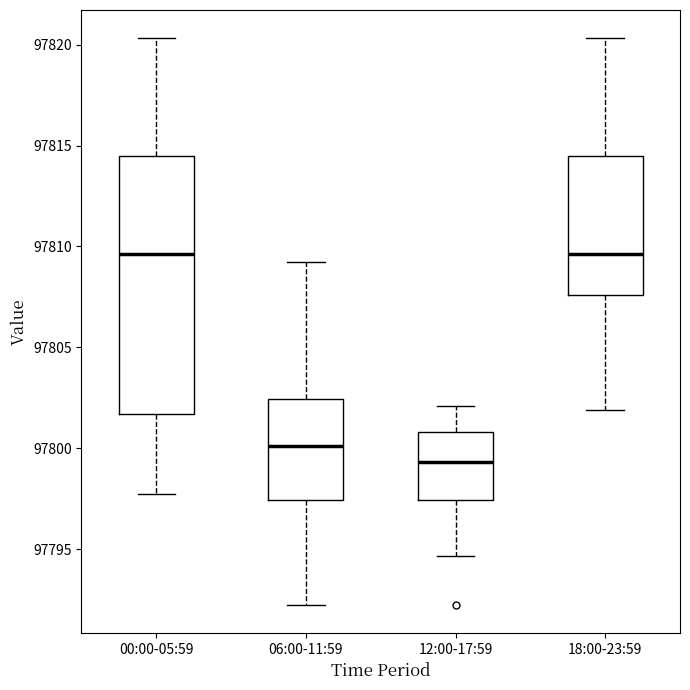

Reading left to right, read every box against the y-axis: the position of its median line, the range the box covers, and the ends of its whiskers. The values are not printed on the chart, so give them approximately, as read against the axis.

00:00-05:59: median 97809.5, box 97801.5 to 97814.5, whiskers 97797.5 to 97820.5
06:00-11:59: median 97800.0, box 97797.5 to 97802.5, whiskers 97792.5 to 97809.0
12:00-17:59: median 97799.5, box 97797.5 to 97801.0, whiskers 97794.5 to 97802.0
18:00-23:59: median 97809.5, box 97807.5 to 97814.5, whiskers 97802.0 to 97820.5